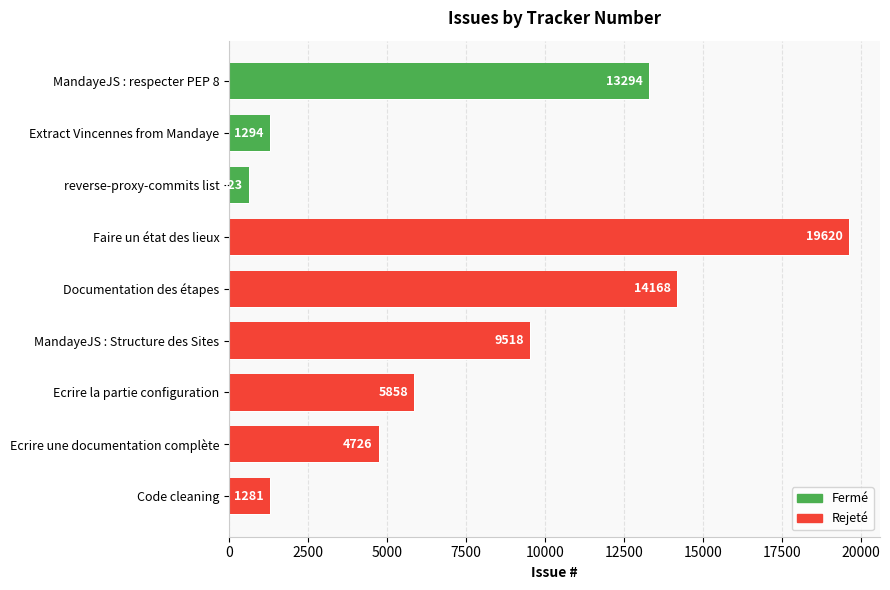

How many bars are there in total?

9